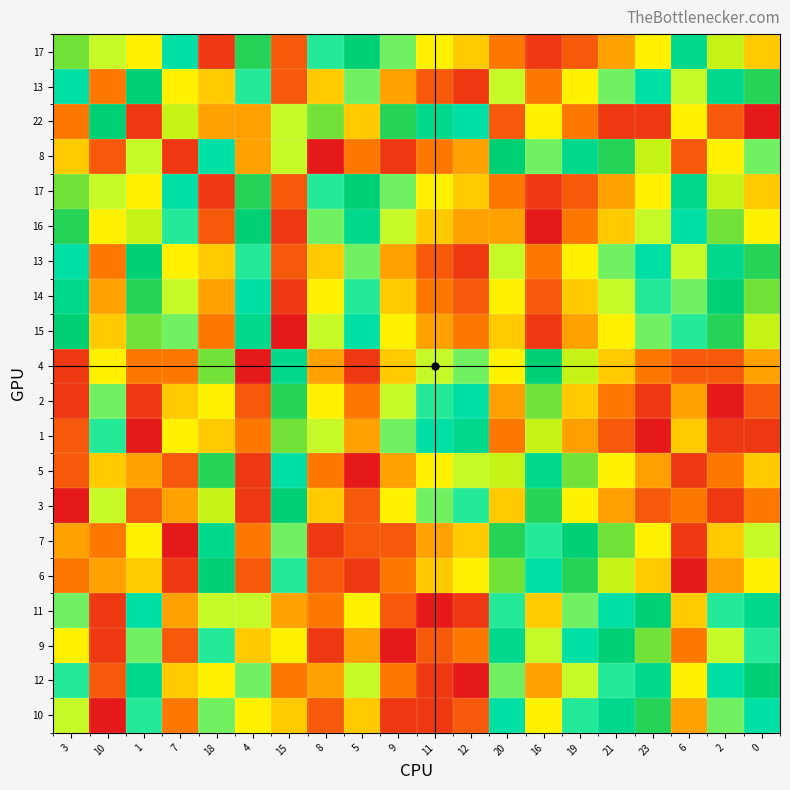

At how many categories does at least one series exceed 0?

20